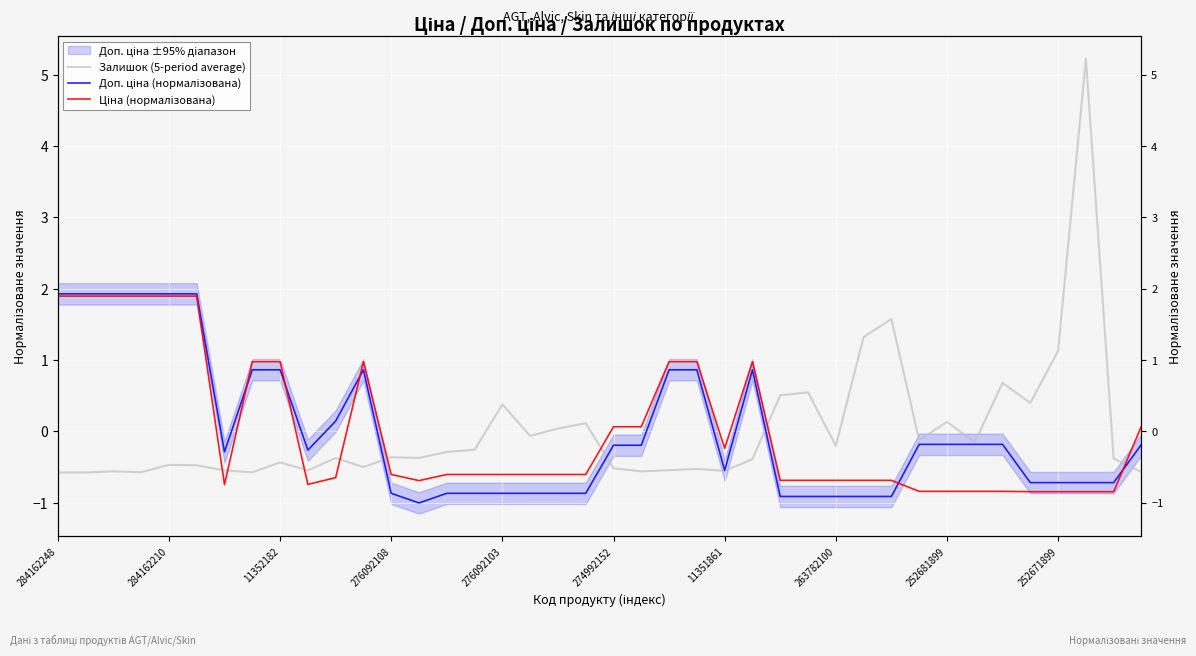

What position from the right is 10?

30